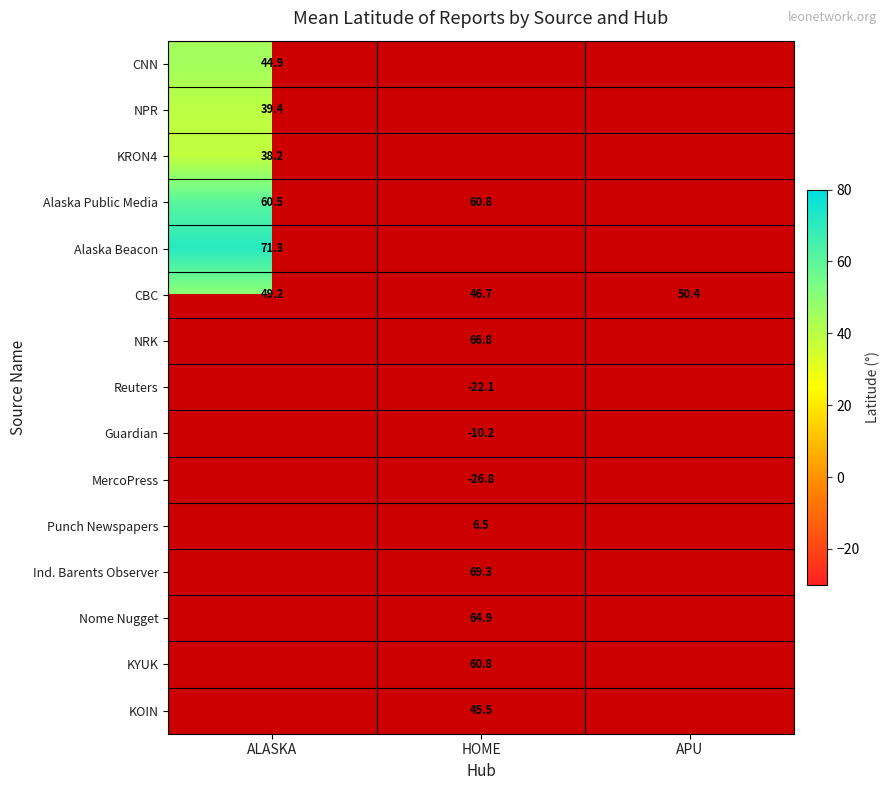

What is the highest value of the CBC series?

50.4